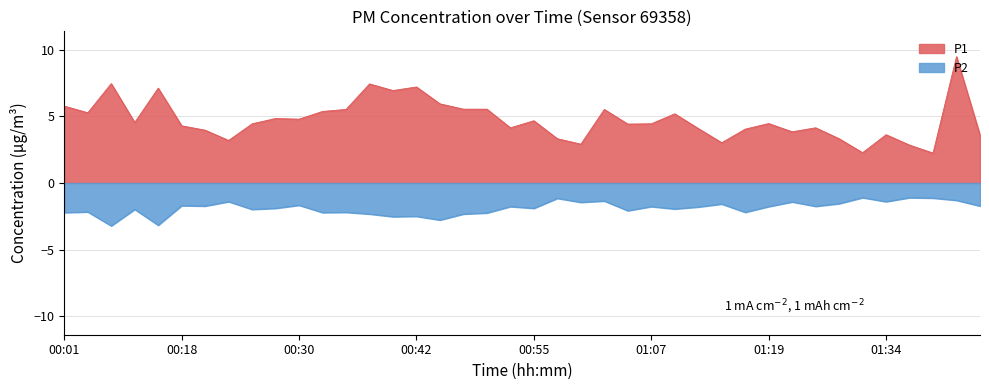

At which category is the sum across all series the highest?

01:43